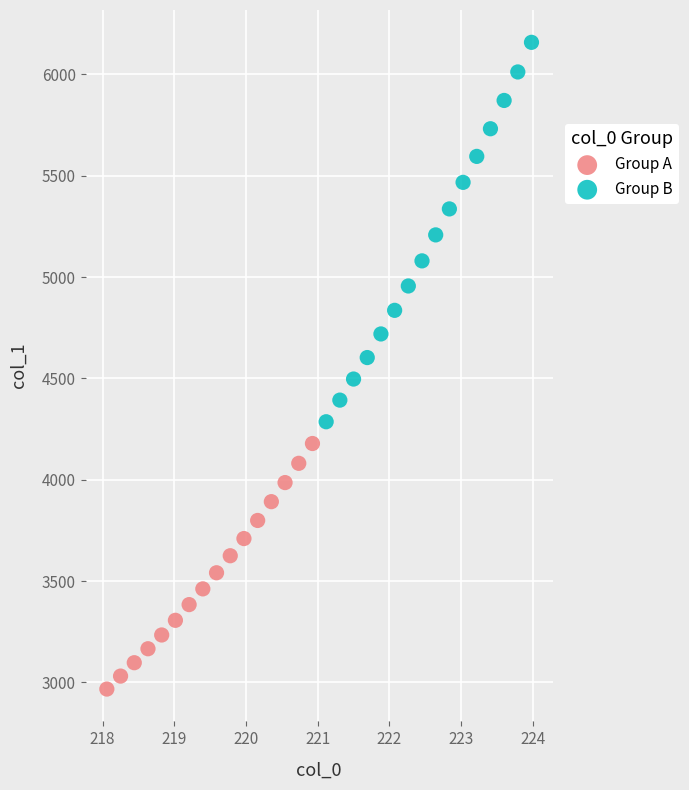

Which series contains the lowest Y value?

Group A